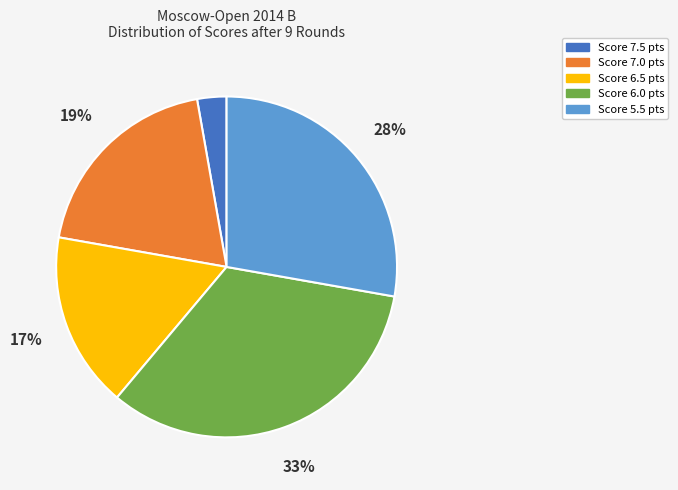

Is there any slice that represents more than half of the pie?

No